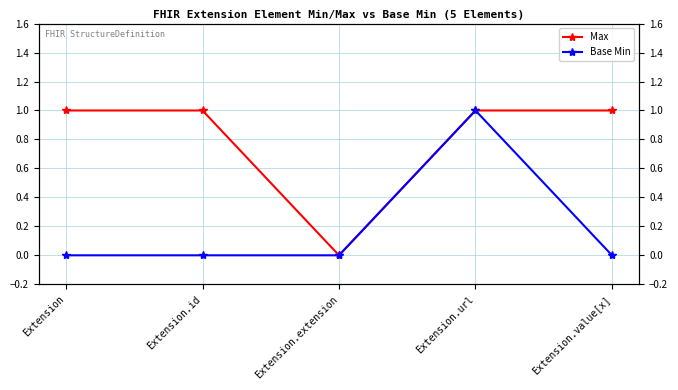

Which series has the largest total across all categories?

Max